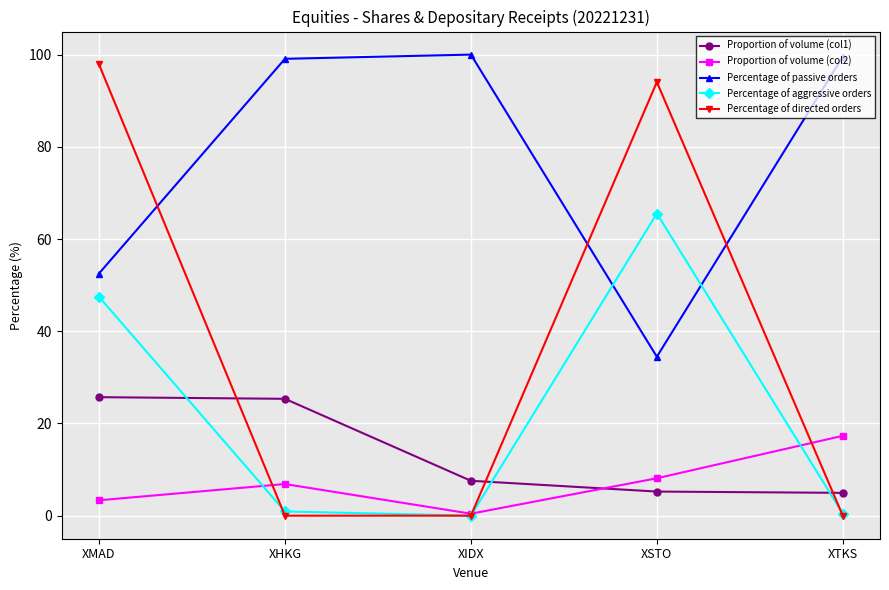

At which label does Percentage of aggressive orders reach its peak?

XSTO